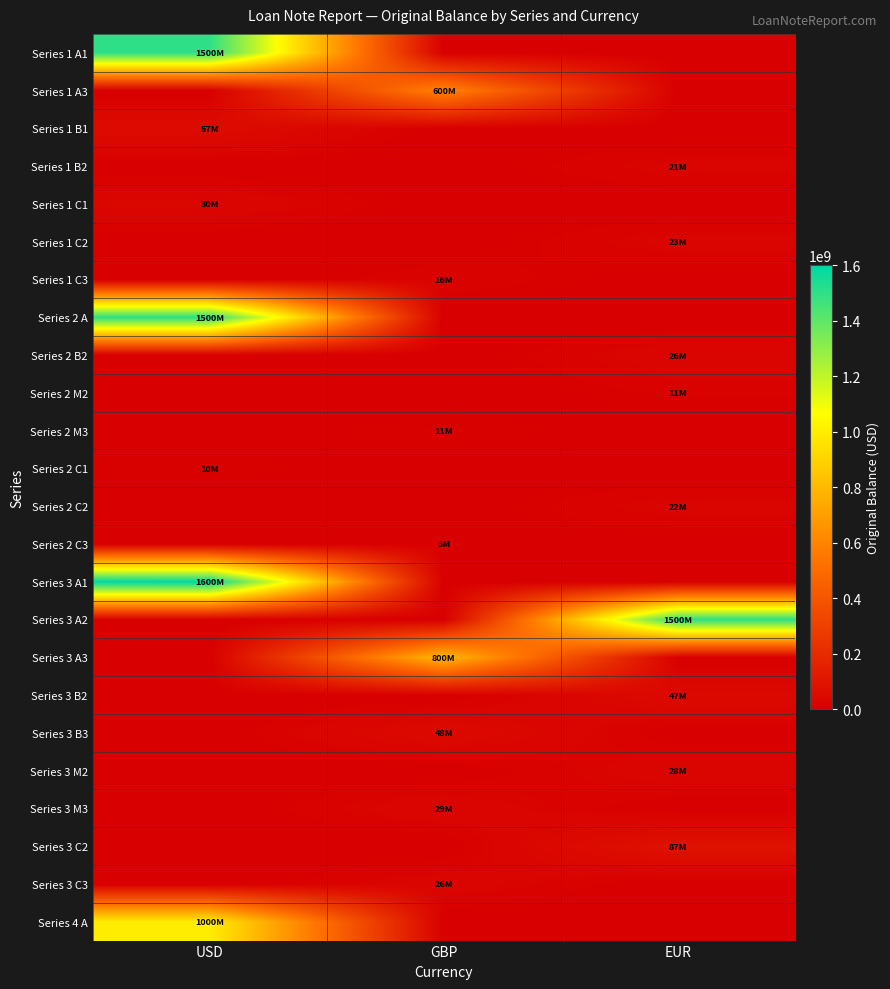

What is the greatest value displayed?

1600000000